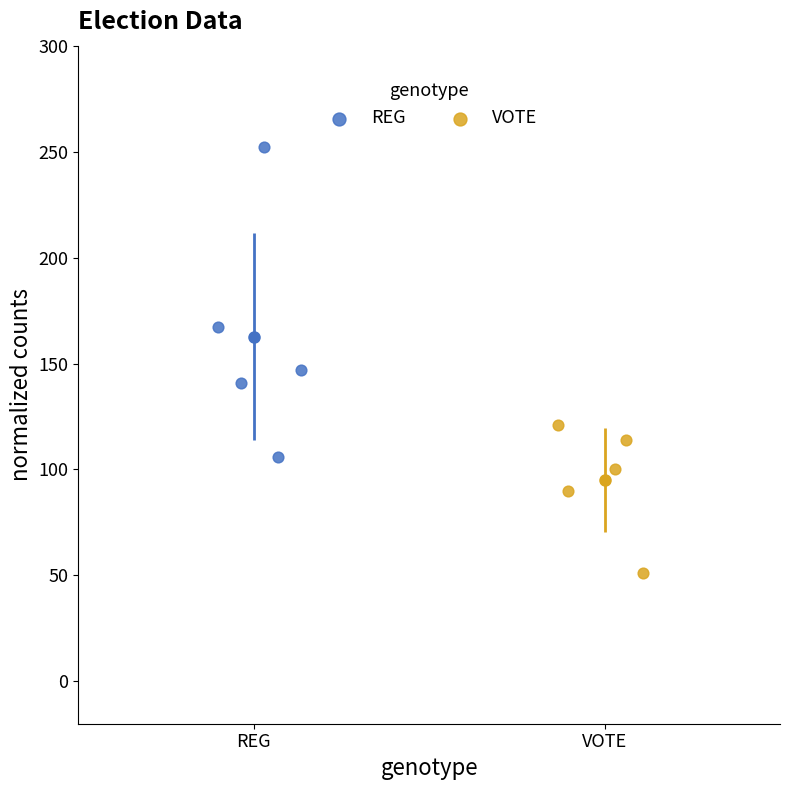

Which series contains the lowest Y value?

VOTE